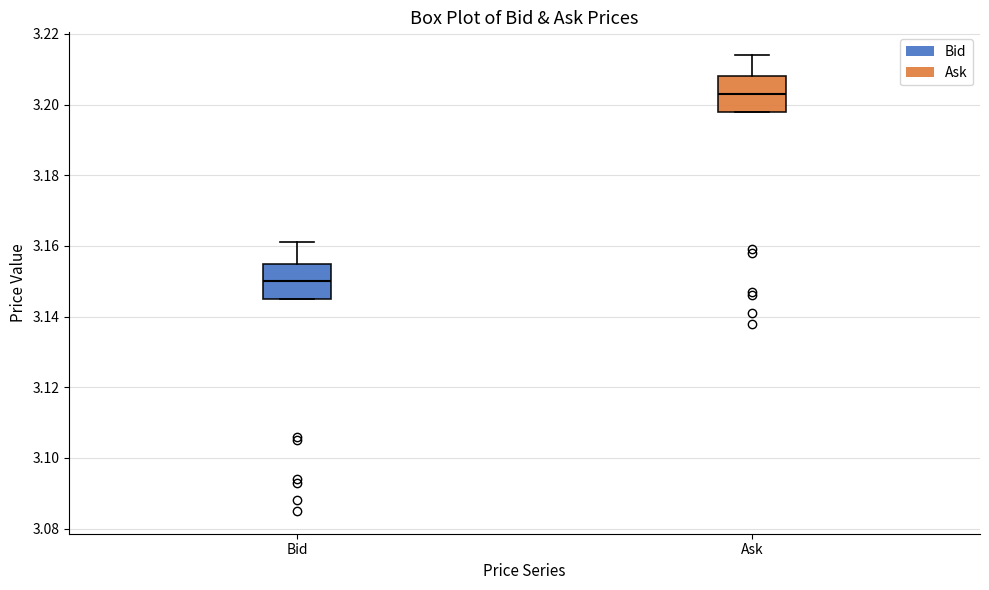

Where does the upper whisker of the box for Bid end on the y-axis? The values are not printed on the chart, so give them approximately, as read against the axis.

3.162